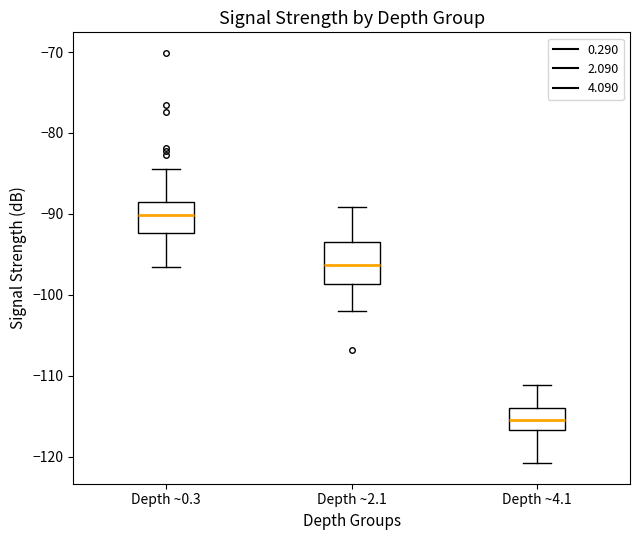

Comparing the boxes themselves (not the whiskers), which one is the tallest?

Depth ~2.1